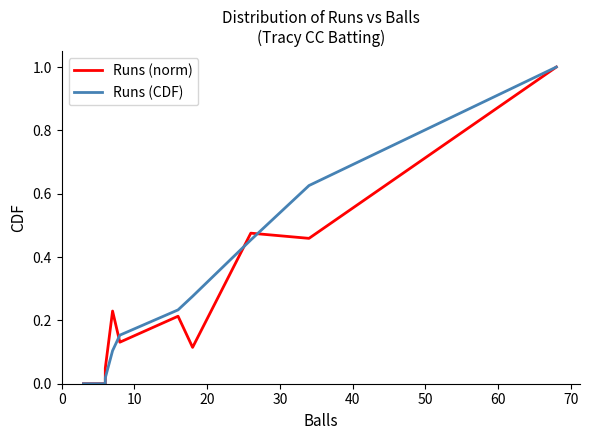

Does the chart display data point markers on the line(s)?

No